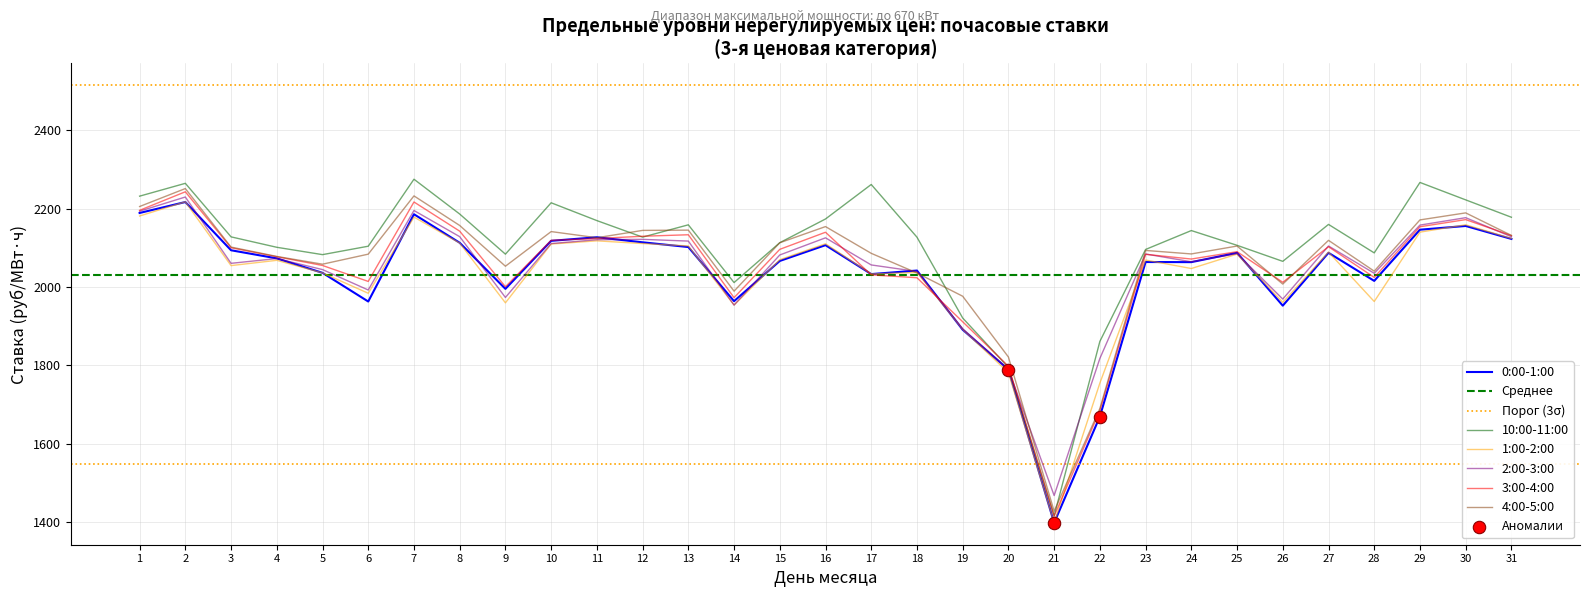

What are all the series names shown in the legend?

0:00-1:00, 10:00-11:00, 1:00-2:00, 2:00-3:00, 3:00-4:00, 4:00-5:00